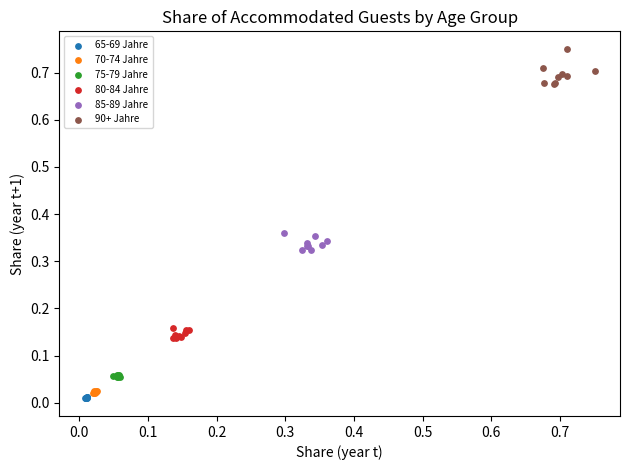

What are all the series names shown in the legend?

65-69 Jahre, 70-74 Jahre, 75-79 Jahre, 80-84 Jahre, 85-89 Jahre, 90+ Jahre